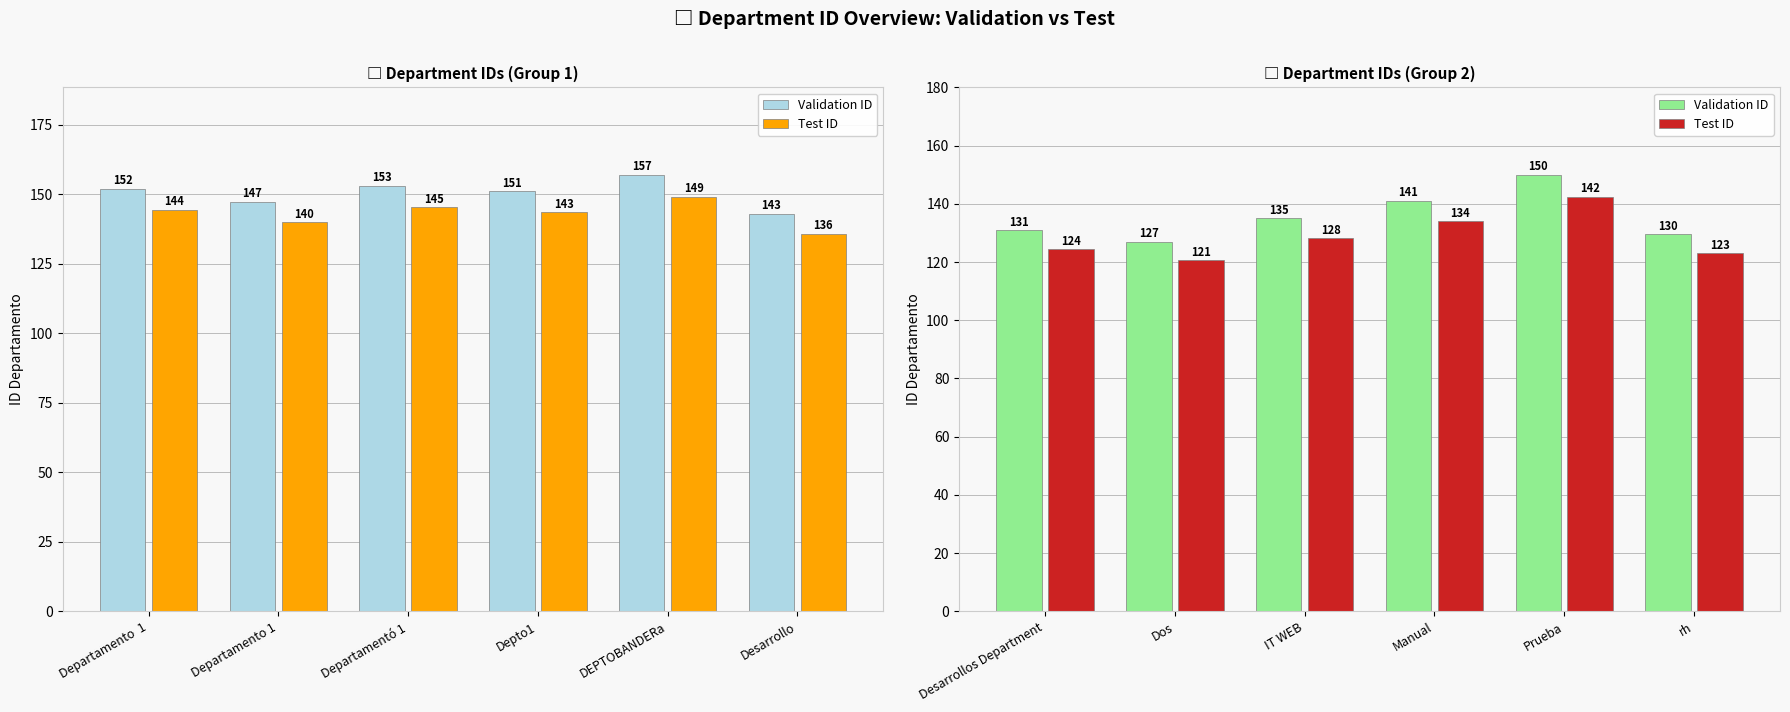

What is the label of the 3rd bar from the left?

IT WEB